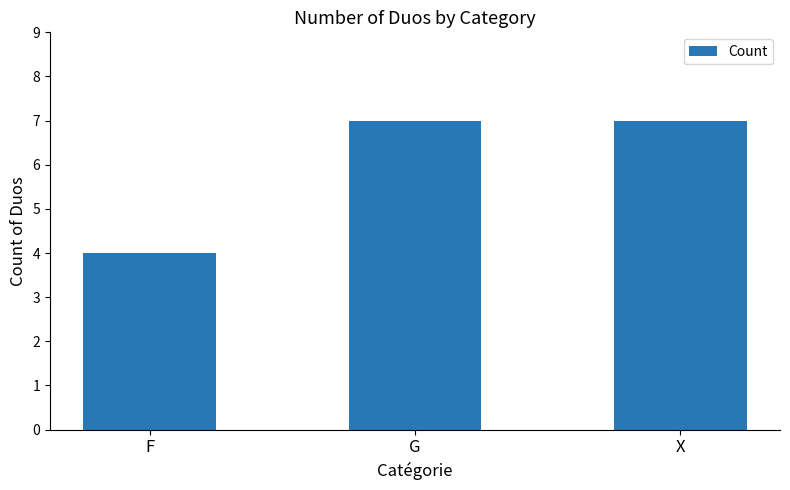

Which label corresponds to the smallest value in the chart?

F